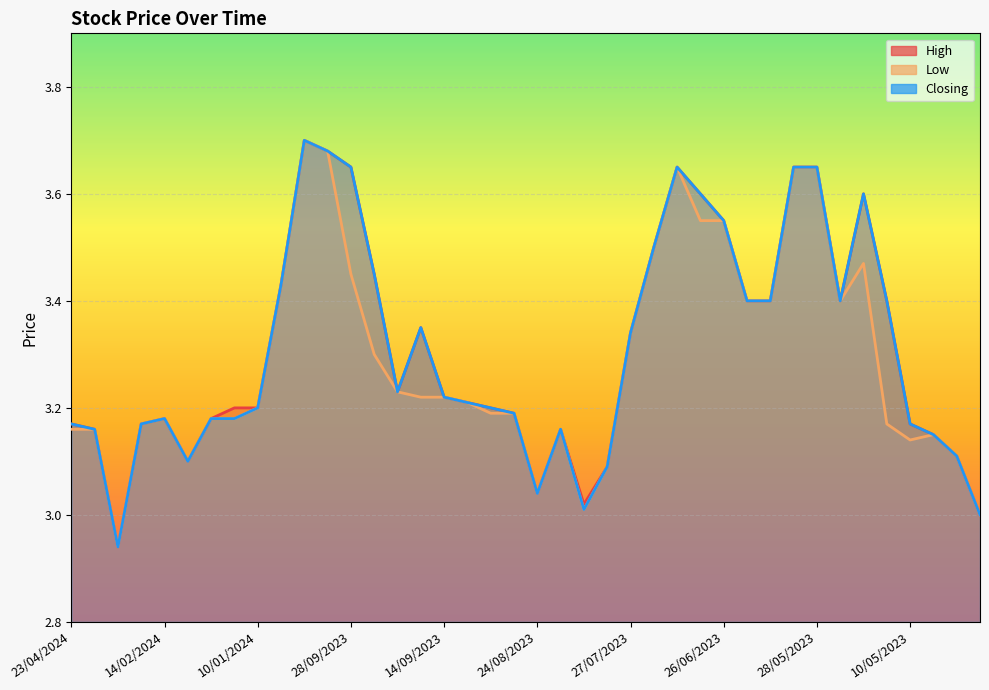

What is the total value across all series at 08/06/2023?

10.2